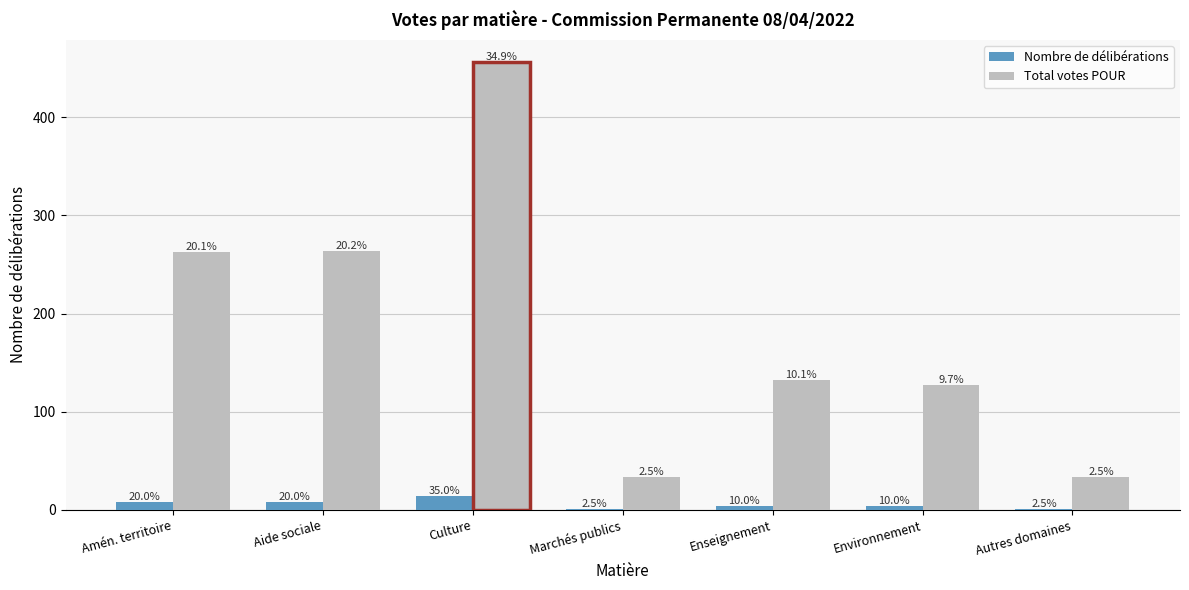

What are all the series names shown in the legend?

Nombre de délibérations, Total votes POUR